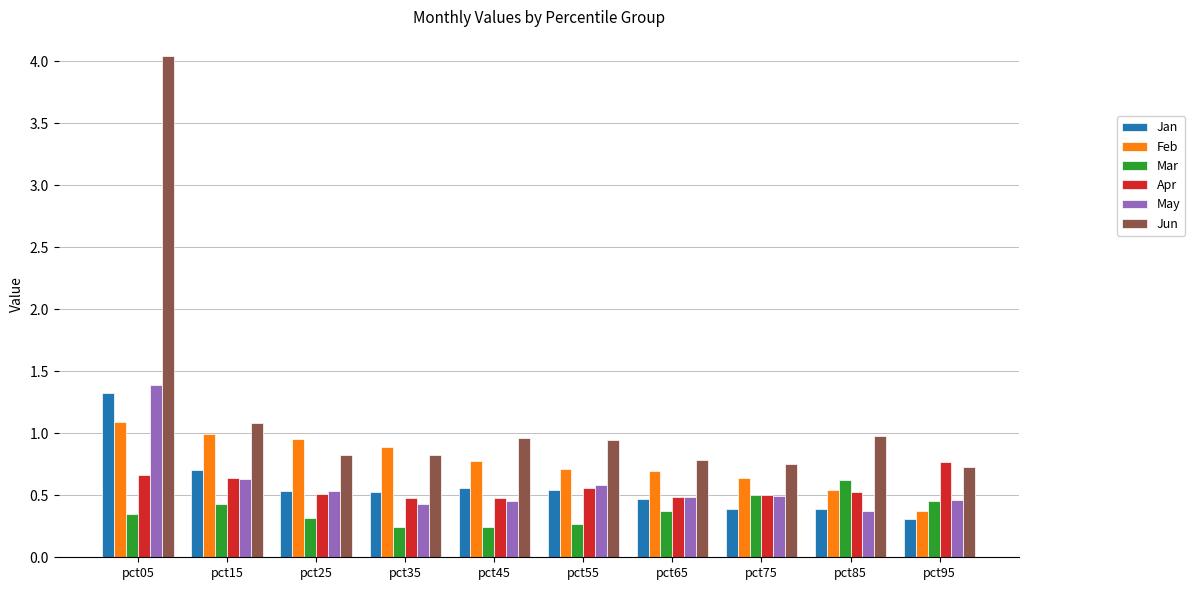

True or false: Mar has a value of 0.3 at pct05.

True